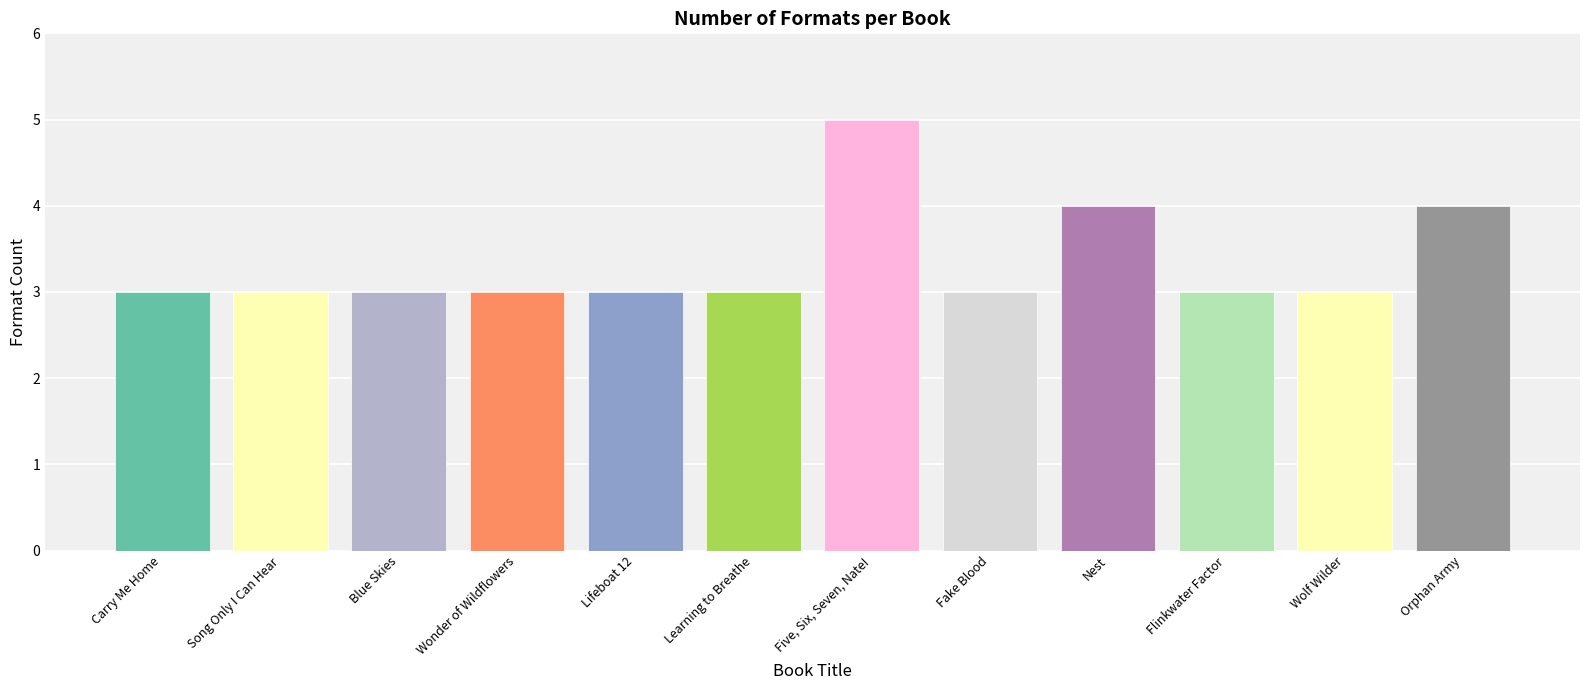

Rank the categories by value from lowest to highest.

Carry Me Home, Song Only I Can Hear, Blue Skies, Wonder of Wildflowers, Lifeboat 12, Learning to Breathe, Fake Blood, Flinkwater Factor, Wolf Wilder, Nest, Orphan Army, Five, Six, Seven, Nate!